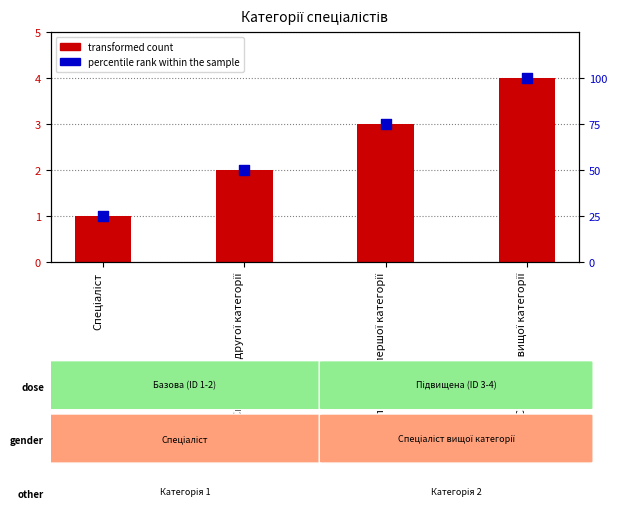

At which category is the sum across all series the highest?

Спеціаліст вищої категорії